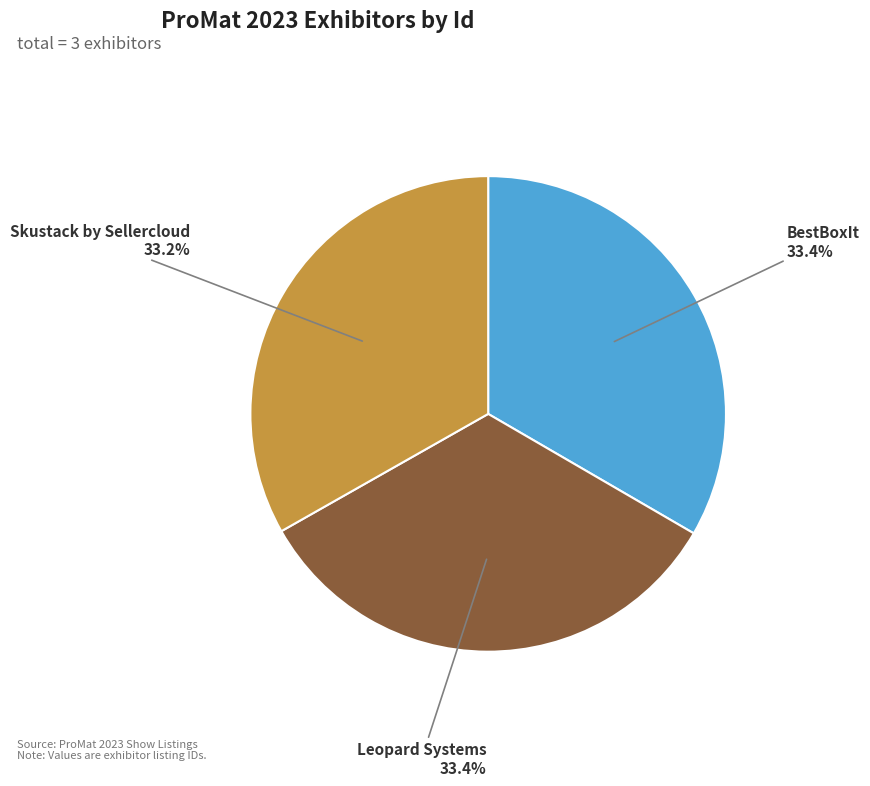

What is the ratio of the value at Leopard Systems to the value at Skustack by Sellercloud?

1.0